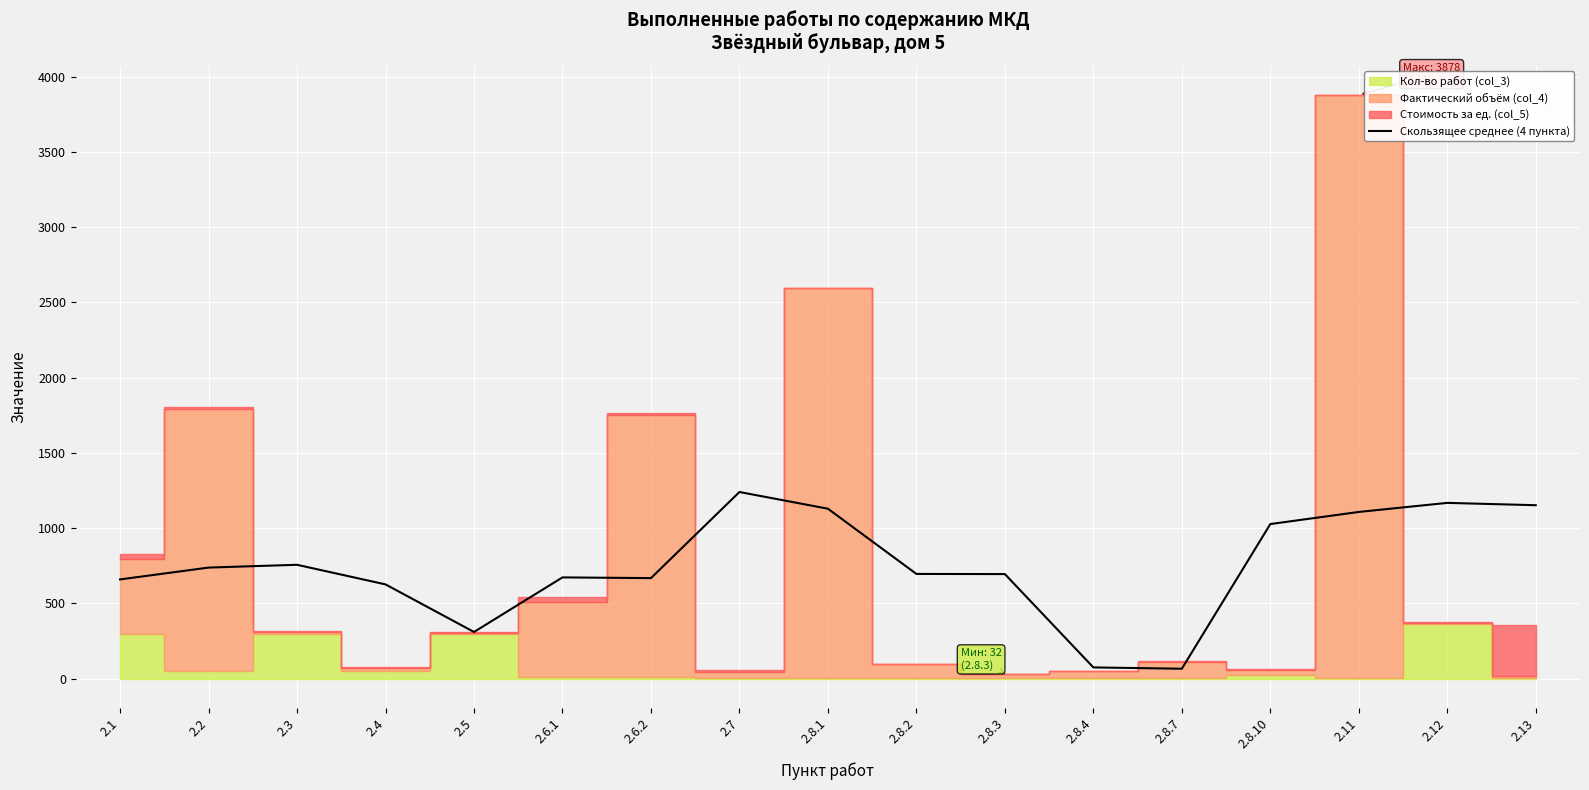

At which category does the data reach its first local peak?

2.3